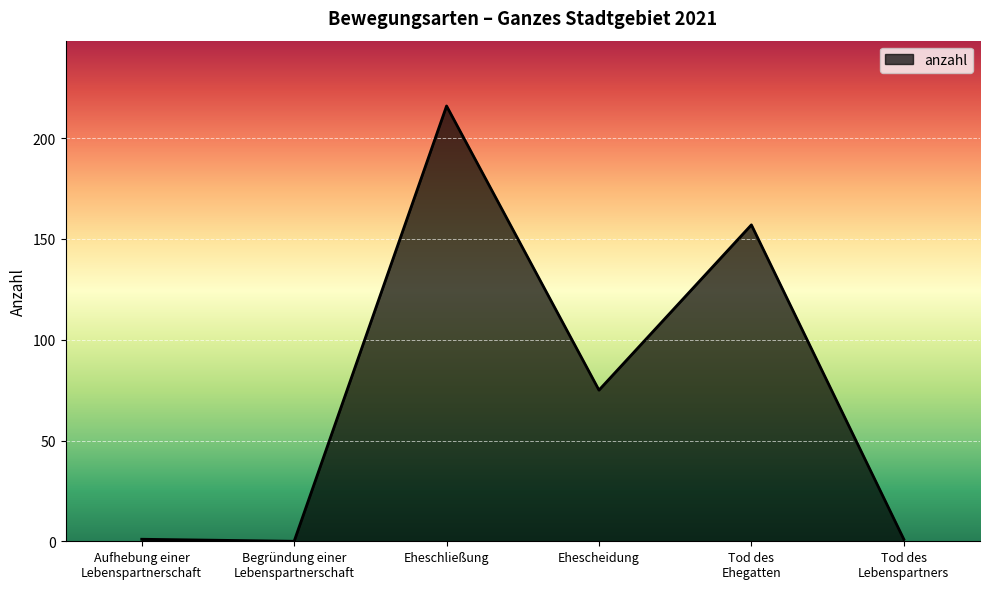

At which category does the data reach its first local peak?

Eheschließung